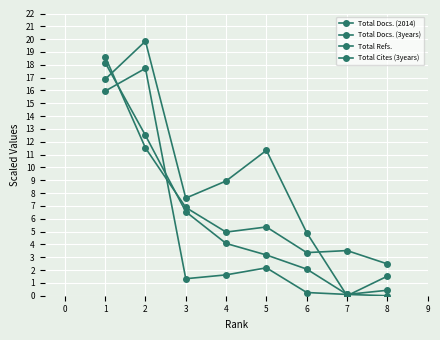

Which series has the largest total across all categories?

Total Refs.